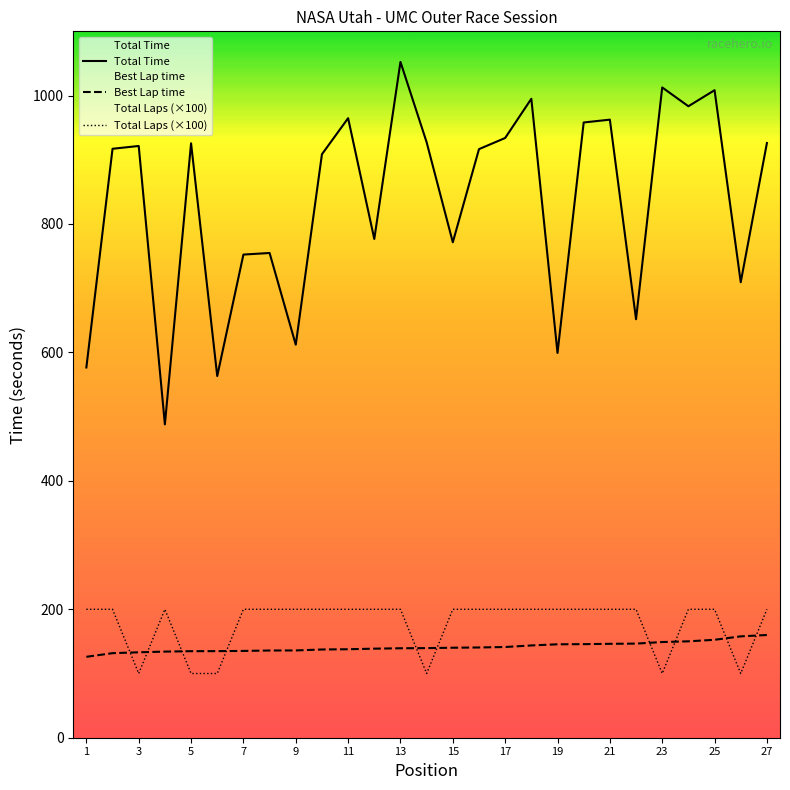

True or false: Best Lap time has a value of 197.6 at 7.

False